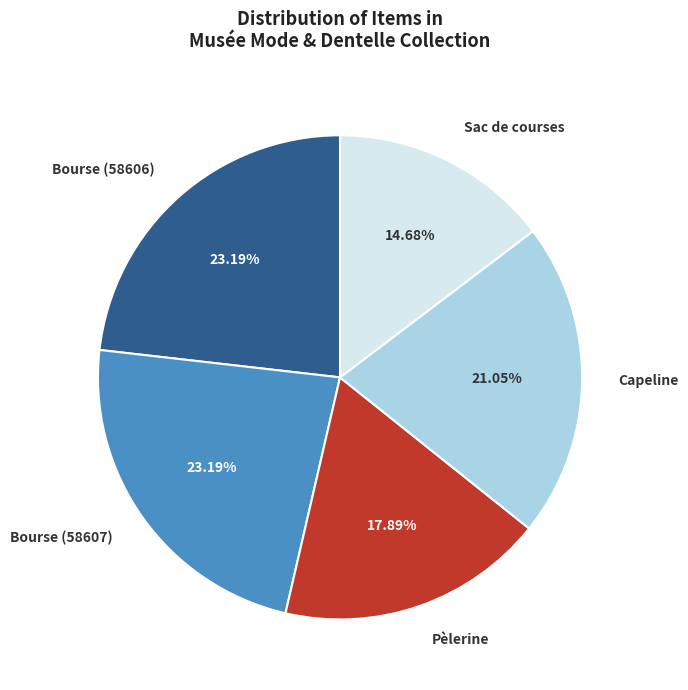

Is there a majority slice in this chart?

No